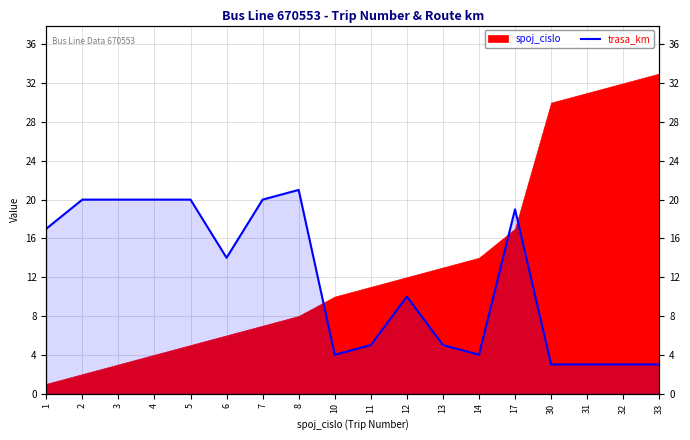

How many lines are shown in the chart?

1